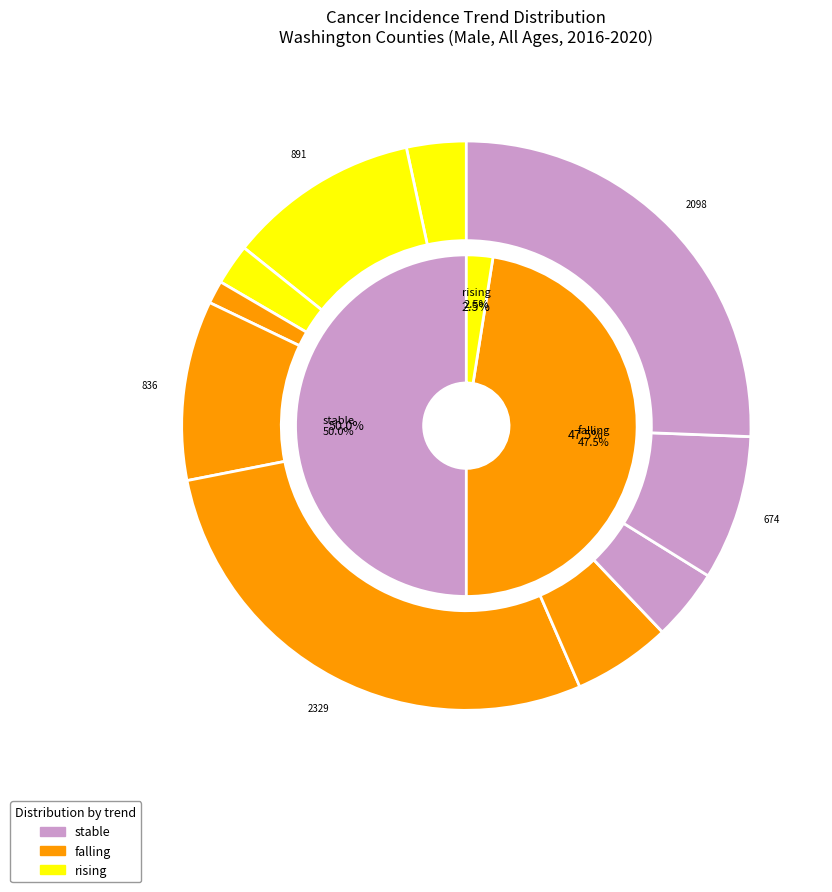

How much of the chart is everything except 12?

94.4%